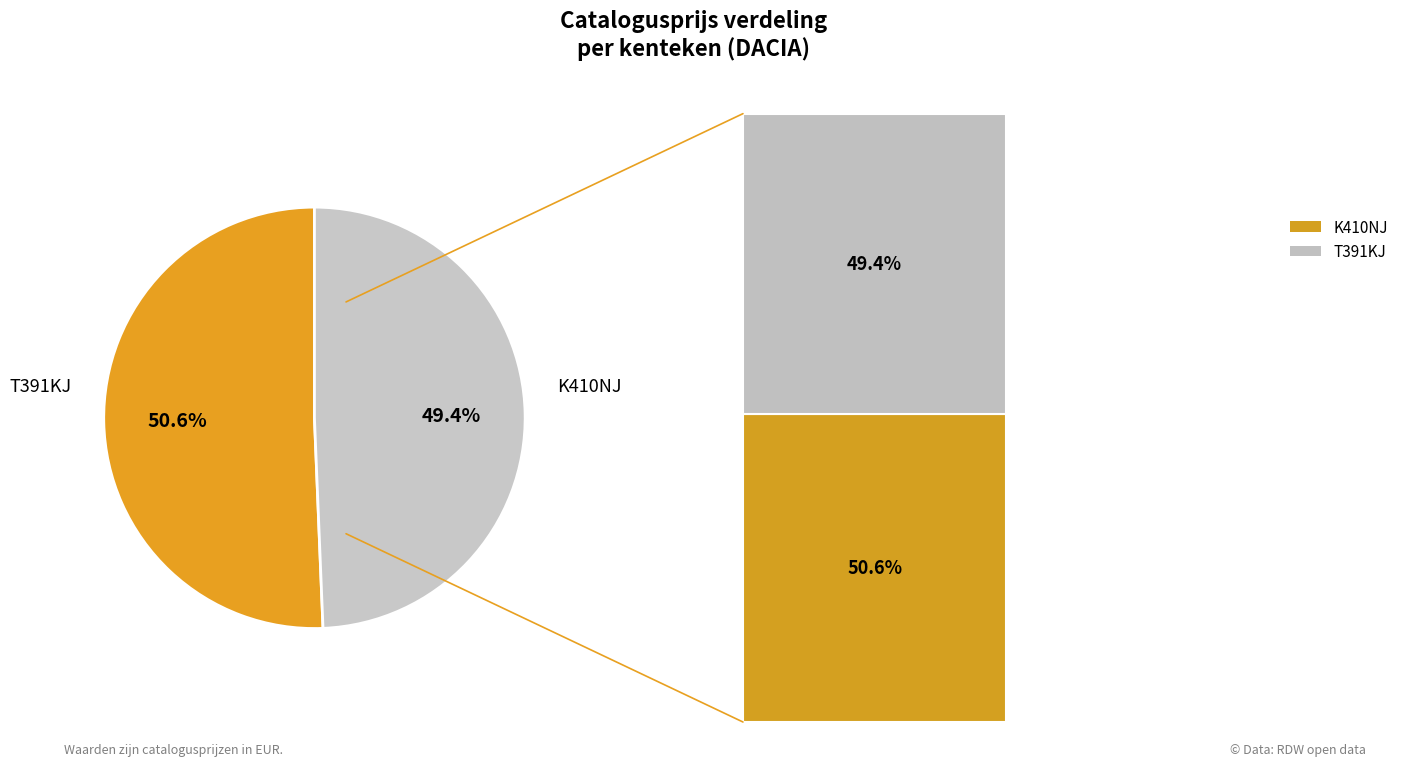

Is there a majority slice in this chart?

Yes